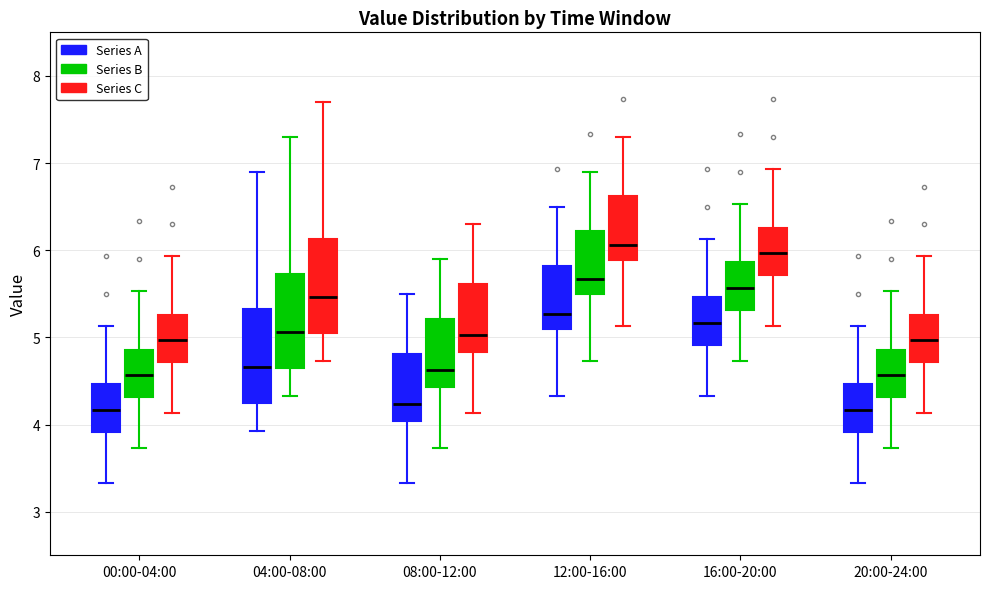

Reading left to right, transcribe this box plot: for each box, give where its median line is, the range the box spans, and where its two whiskers end, as read against the y-axis. The values are not printed on the chart, so give them approximately, as read against the axis.

00:00-04:00 (Series A): median 4.2, box 3.9 to 4.5, whiskers 3.3 to 5.1
00:00-04:00 (Series B): median 4.6, box 4.3 to 4.9, whiskers 3.7 to 5.5
00:00-04:00 (Series C): median 5.0, box 4.7 to 5.3, whiskers 4.1 to 5.9
04:00-08:00 (Series A): median 4.7, box 4.3 to 5.3, whiskers 3.9 to 6.9
04:00-08:00 (Series B): median 5.1, box 4.7 to 5.7, whiskers 4.3 to 7.3
04:00-08:00 (Series C): median 5.5, box 5.1 to 6.1, whiskers 4.7 to 7.7
08:00-12:00 (Series A): median 4.2, box 4.0 to 4.8, whiskers 3.3 to 5.5
08:00-12:00 (Series B): median 4.6, box 4.4 to 5.2, whiskers 3.7 to 5.9
08:00-12:00 (Series C): median 5.0, box 4.8 to 5.6, whiskers 4.1 to 6.3
12:00-16:00 (Series A): median 5.3, box 5.1 to 5.8, whiskers 4.3 to 6.5
12:00-16:00 (Series B): median 5.7, box 5.5 to 6.2, whiskers 4.7 to 6.9
12:00-16:00 (Series C): median 6.1, box 5.9 to 6.6, whiskers 5.1 to 7.3
16:00-20:00 (Series A): median 5.2, box 4.9 to 5.5, whiskers 4.3 to 6.1
16:00-20:00 (Series B): median 5.6, box 5.3 to 5.9, whiskers 4.7 to 6.5
16:00-20:00 (Series C): median 6.0, box 5.7 to 6.3, whiskers 5.1 to 6.9
20:00-24:00 (Series A): median 4.2, box 3.9 to 4.5, whiskers 3.3 to 5.1
20:00-24:00 (Series B): median 4.6, box 4.3 to 4.9, whiskers 3.7 to 5.5
20:00-24:00 (Series C): median 5.0, box 4.7 to 5.3, whiskers 4.1 to 5.9